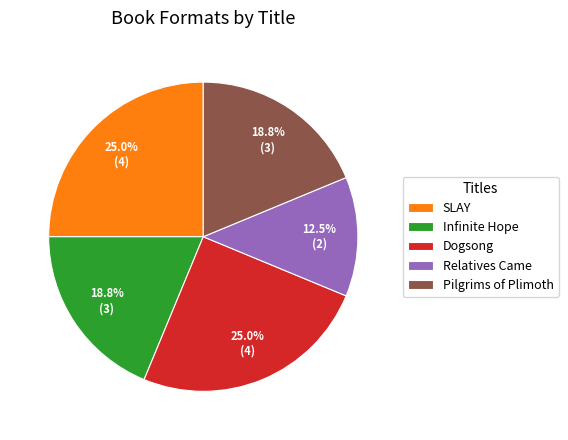

The Infinite Hope slice represents 19% of the pie. True or false?

True